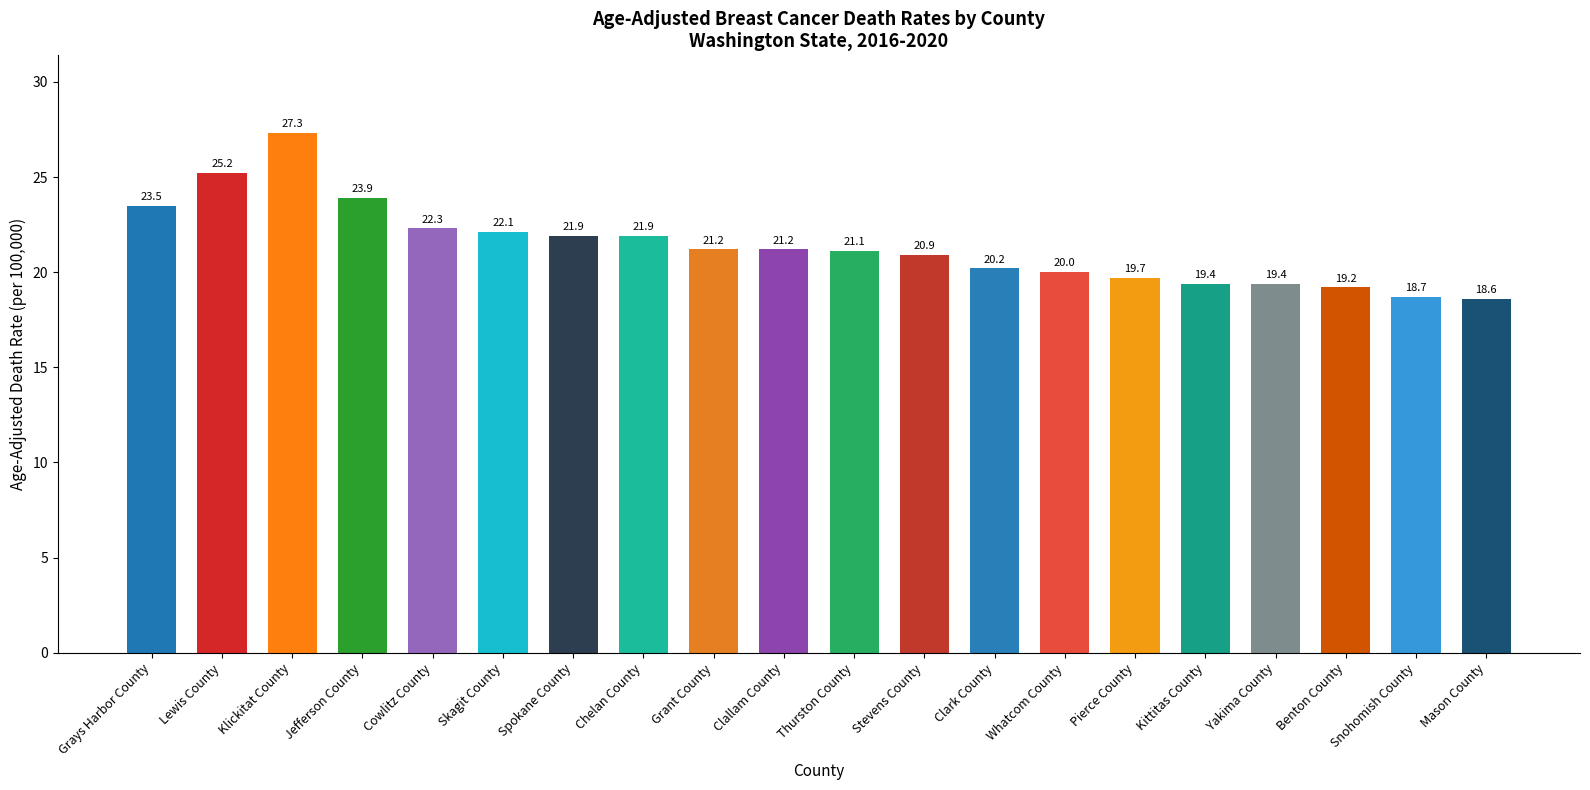

Which label corresponds to the smallest value in the chart?

Mason County